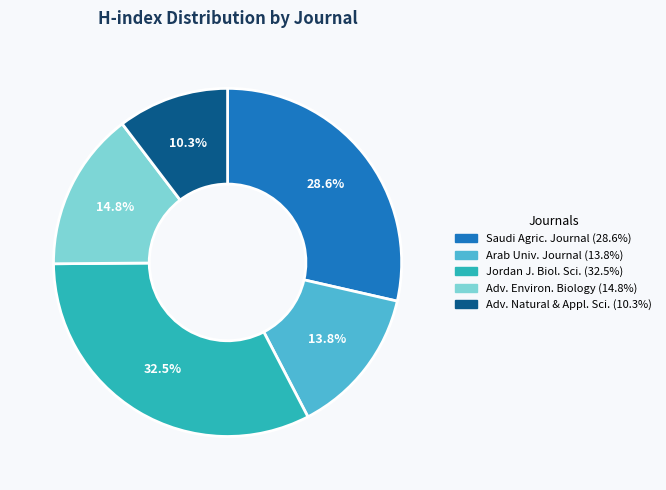

Does any single category account for the majority?

No